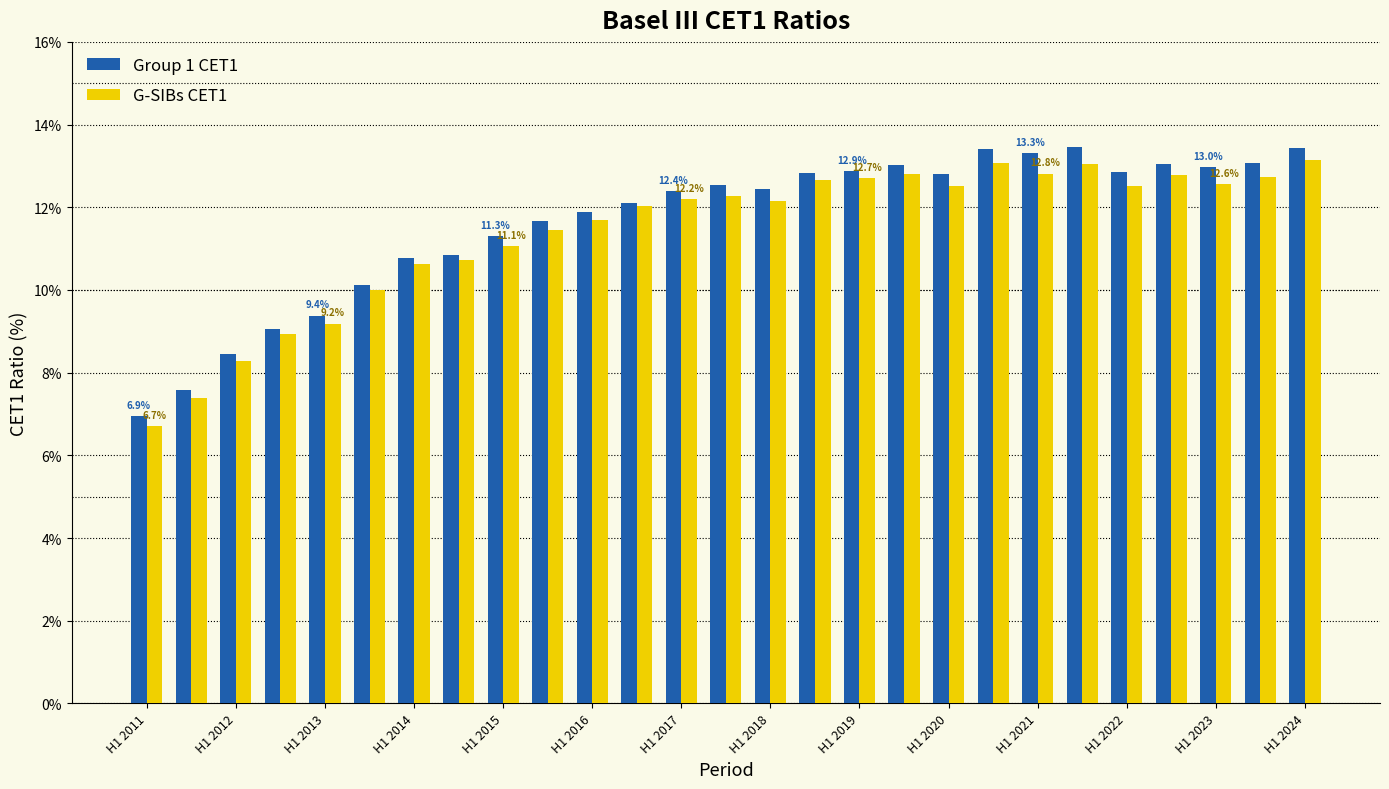

What is the maximum value for G-SIBs CET1?

13.1